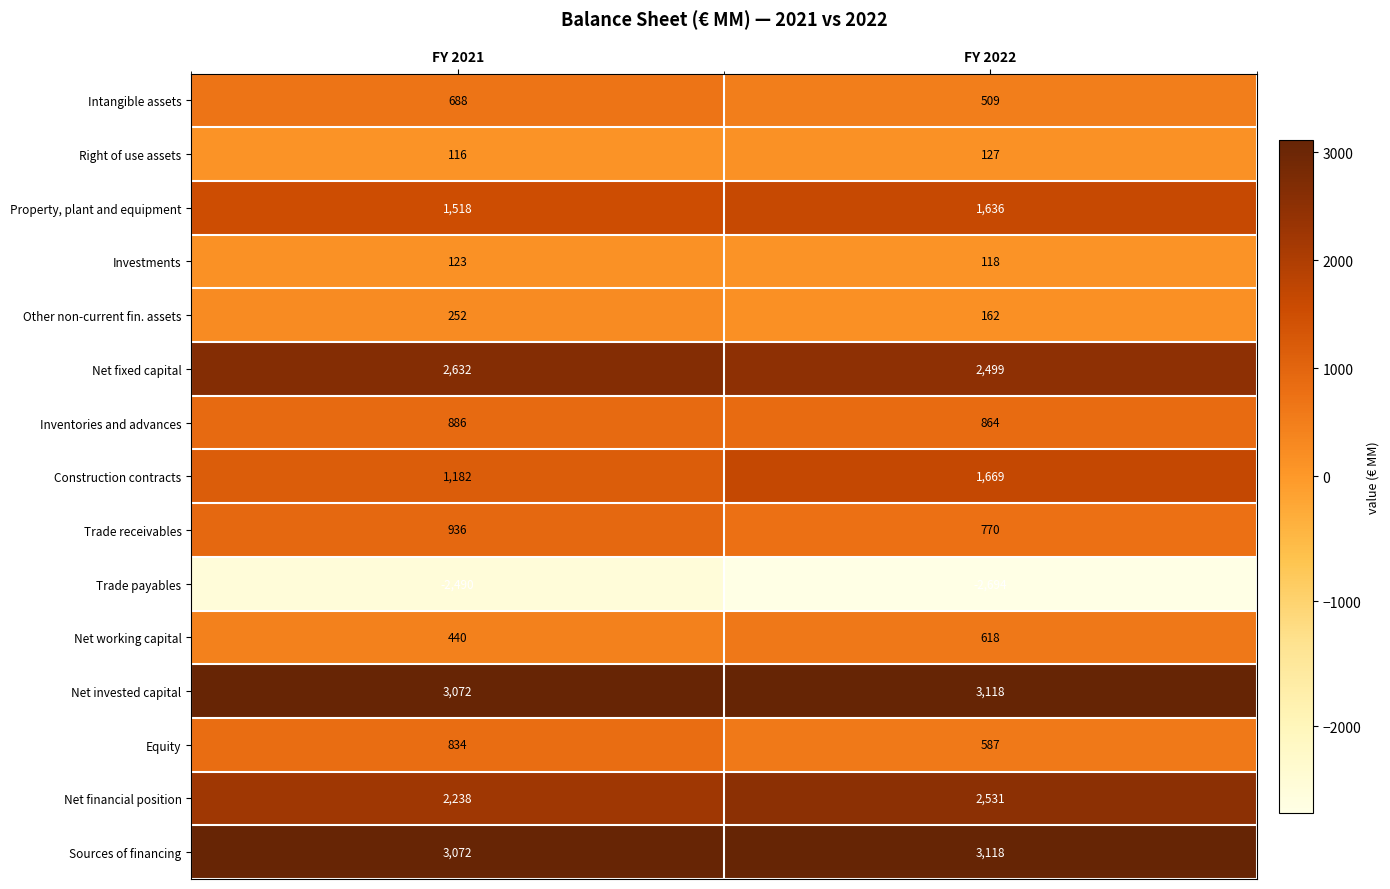

True or false: Equity has a value of 801 at FY 2022.

False